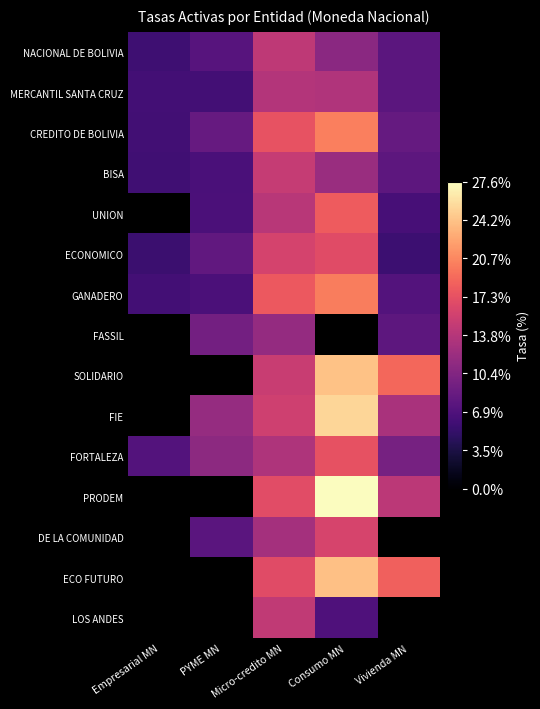

True or false: ECONOMICO has a value of 1.8 at Empresarial MN.

False